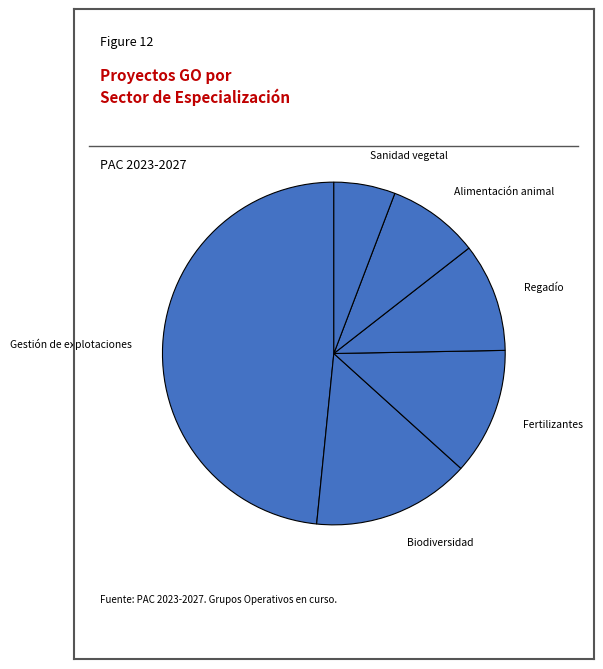

Approximately how many times larger is the value at Biodiversidad compared to Fertilizantes?

1.2